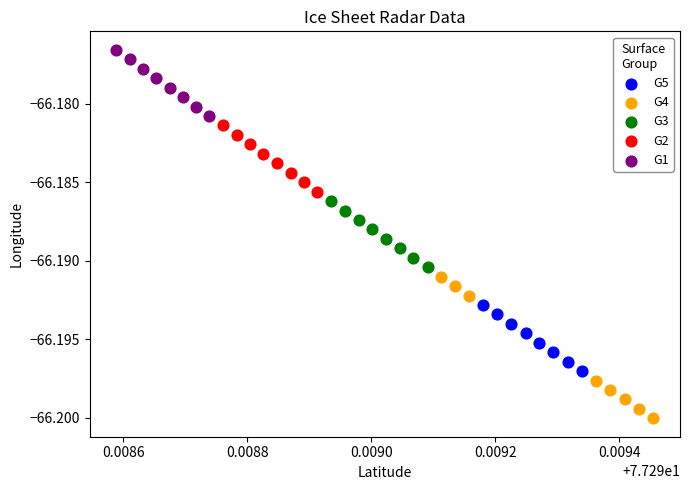

Which series contains the lowest Y value?

G4